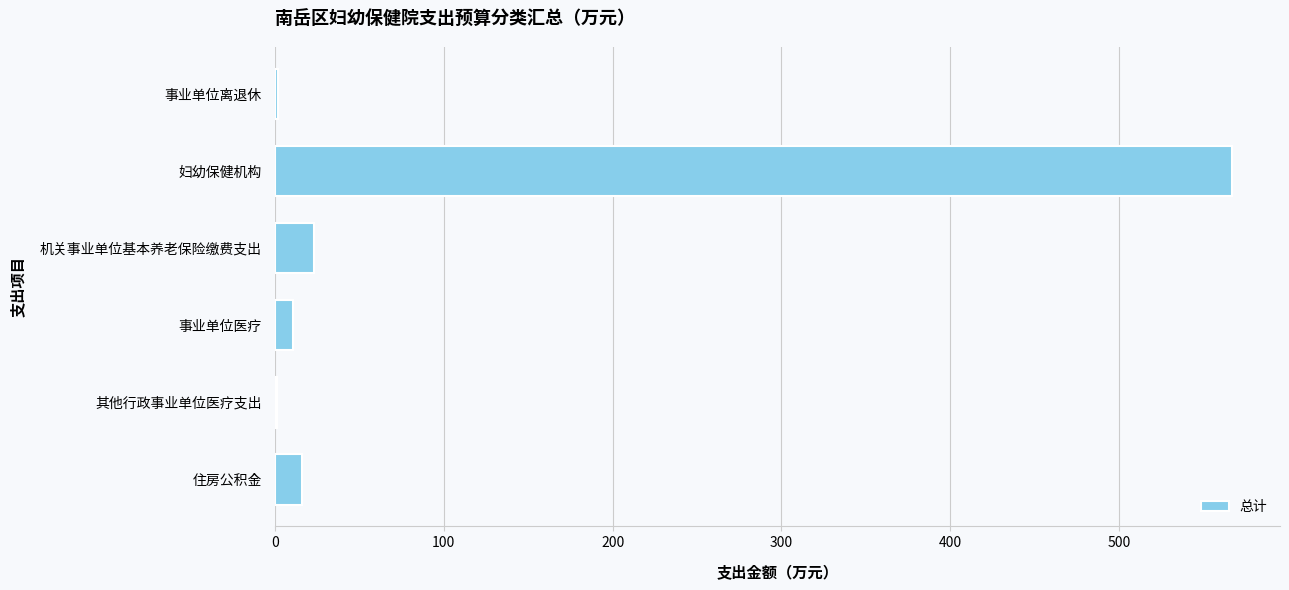

Which label corresponds to the largest value in the chart?

妇幼保健机构